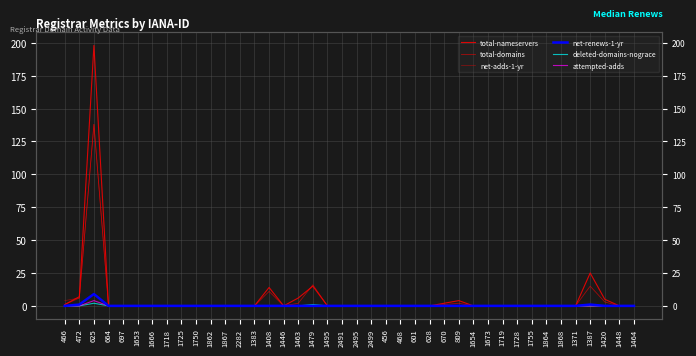

True or false: net-adds-1-yr and total-nameservers cross at least once.

True